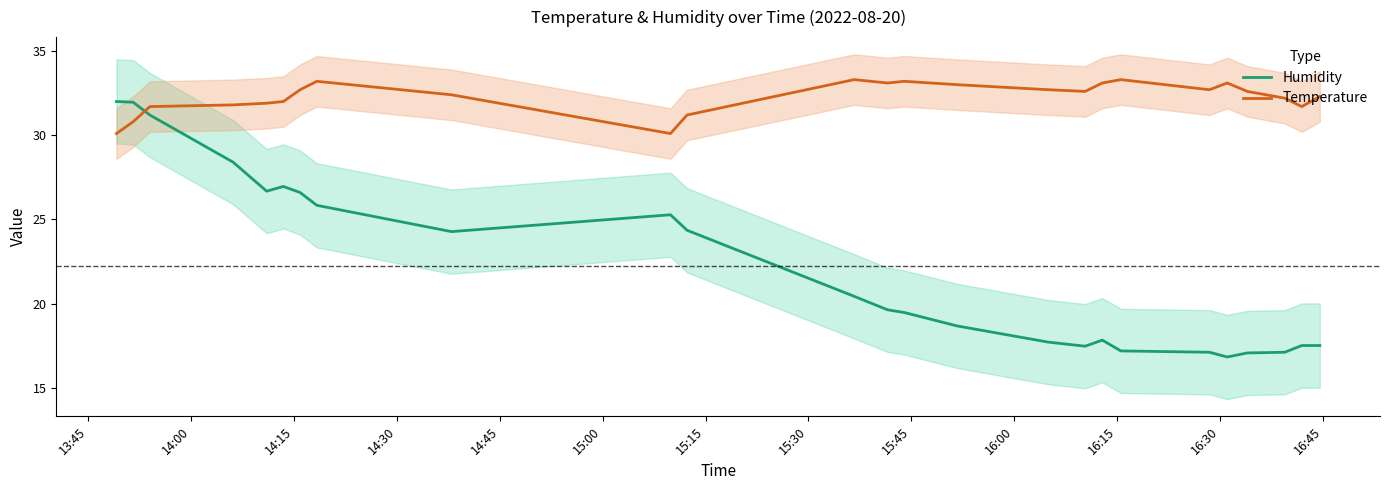

How many intersections are there between temperature and humidity?

1